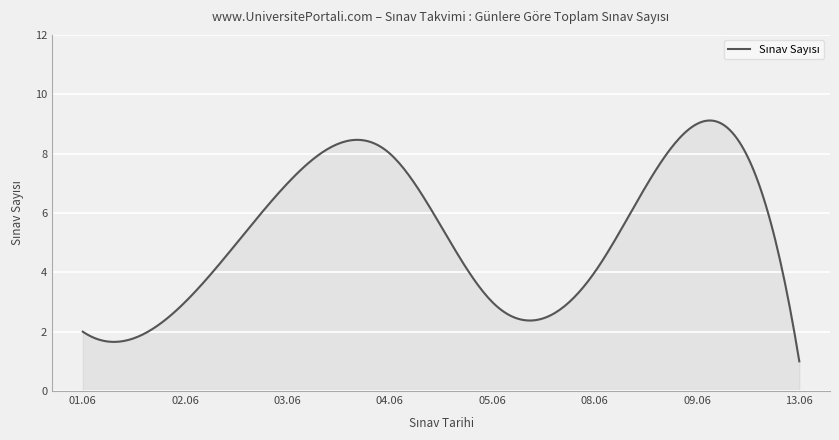

What is the maximum value shown in the chart?

9.1